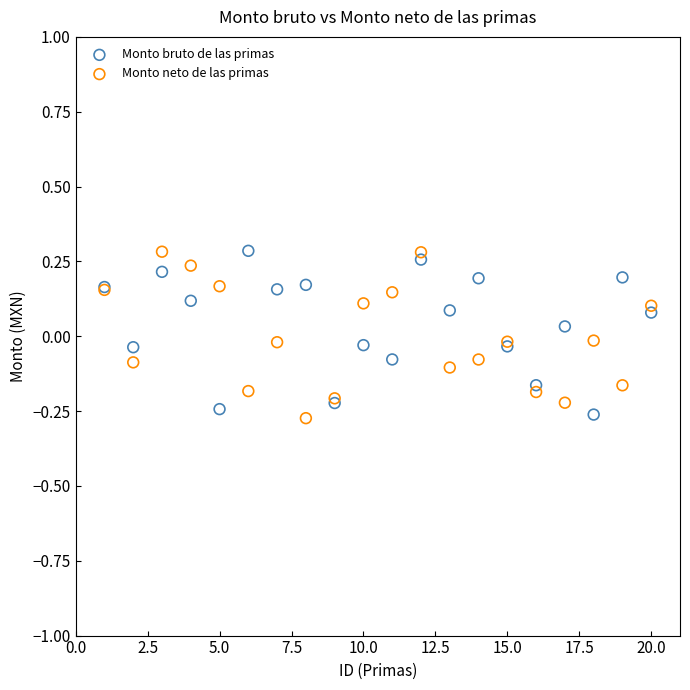

What is the X range (max minus min) for the scatter plot?

19.0